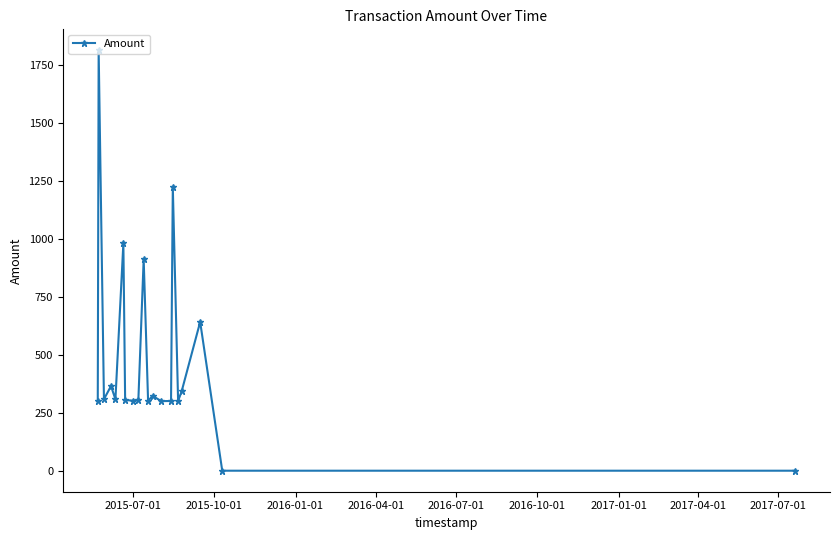

What is the difference between the maximum and minimum values?

1814.0